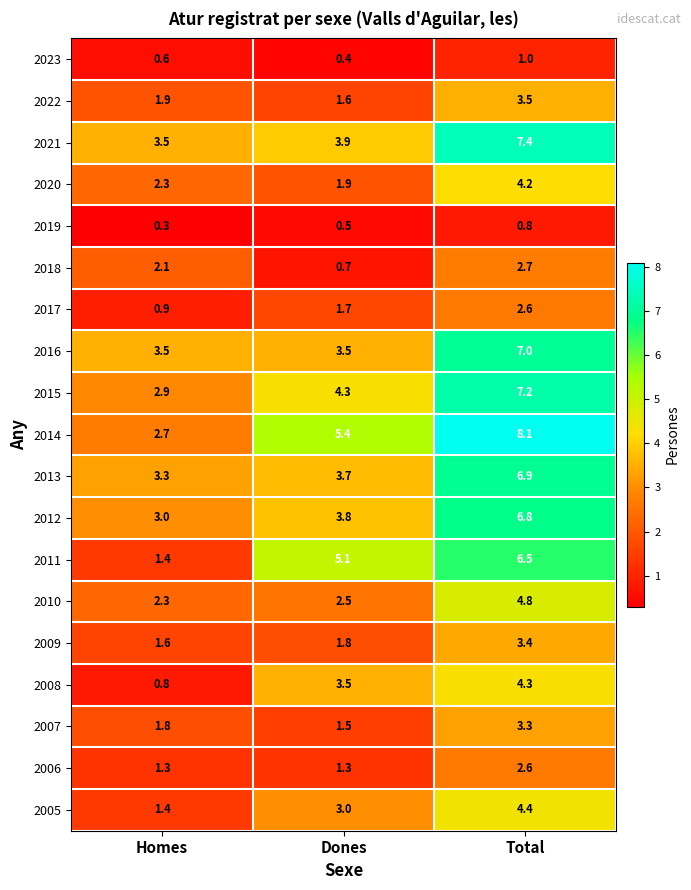

Between Homes and Total, which series saw the biggest shift?

2014